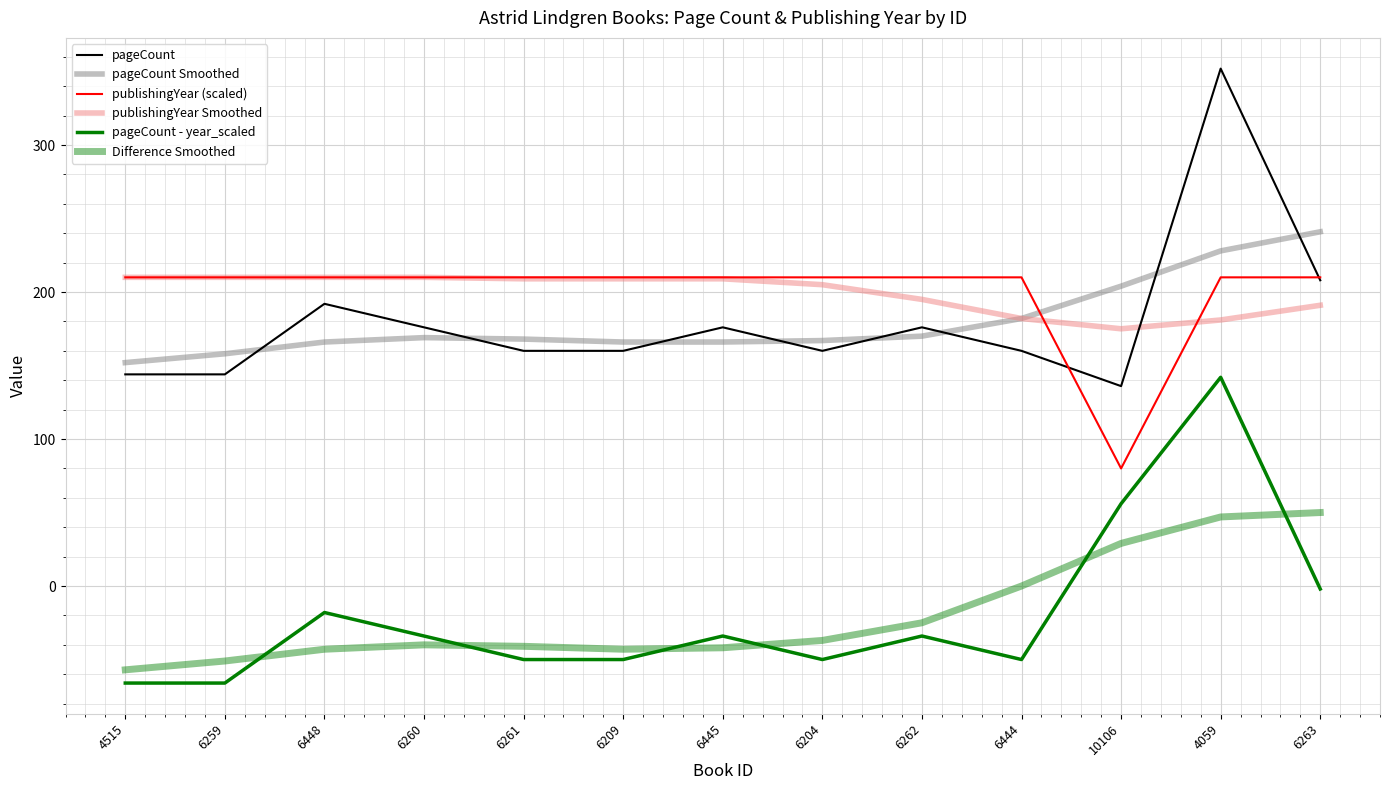

At how many categories does at least one series exceed 18?

13